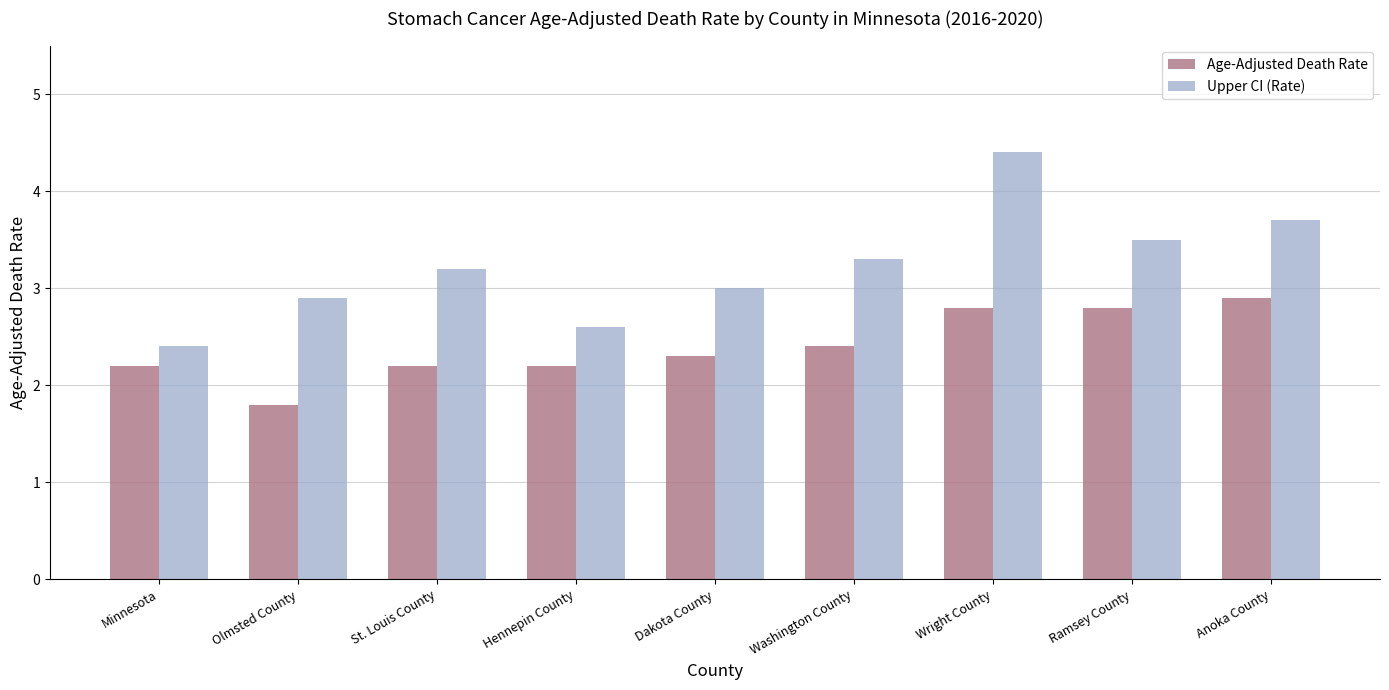

What is the greatest value displayed?

4.4